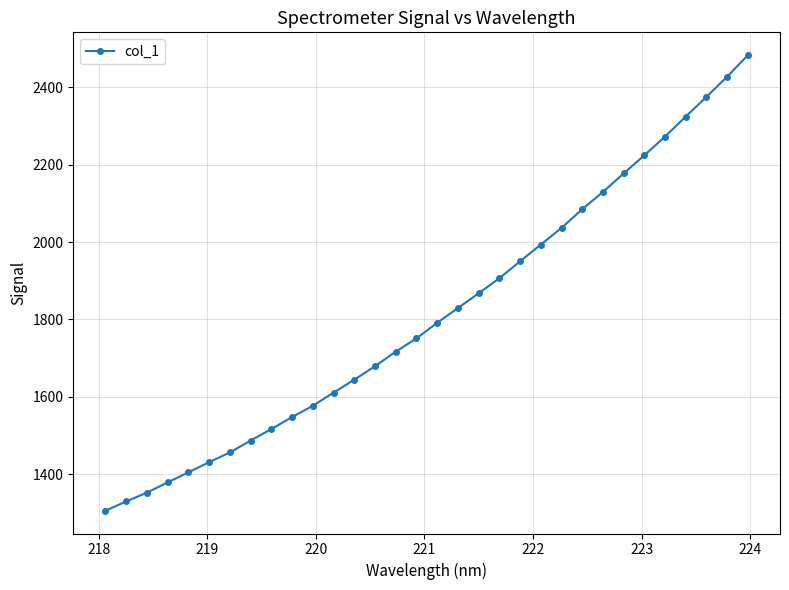

Does the chart have visible grid lines?

Yes